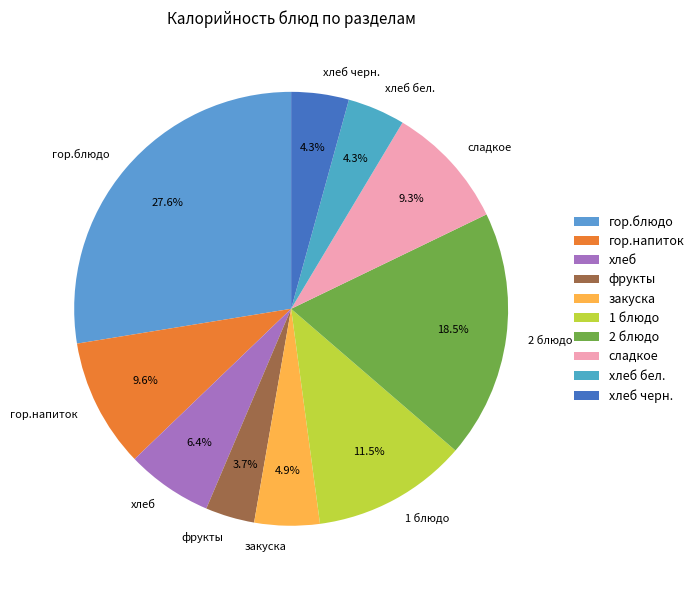

What percentage is NOT represented by гор.блюдо?

72.4%